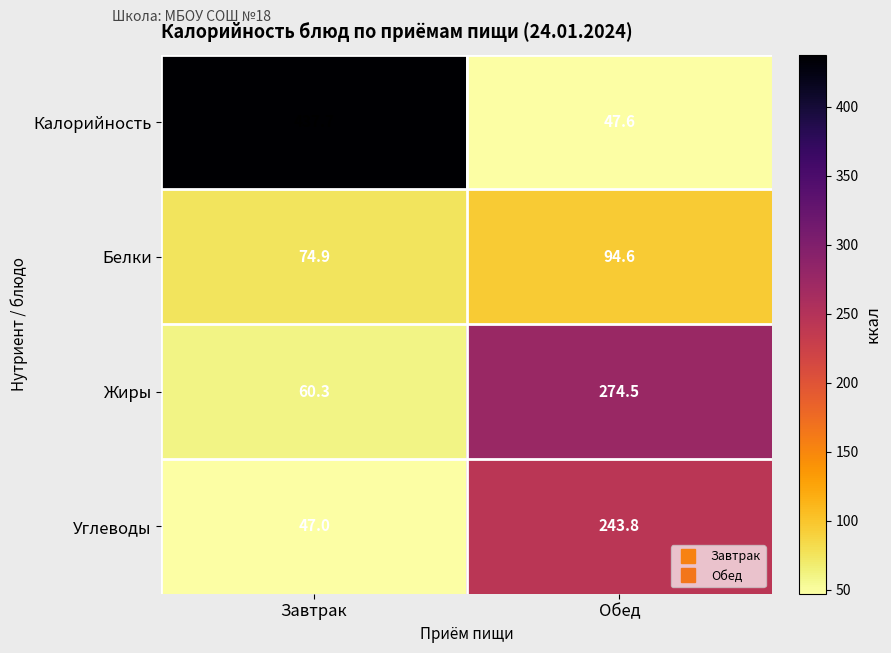

Is it true that Белки equals 94.6 at Обед?

True